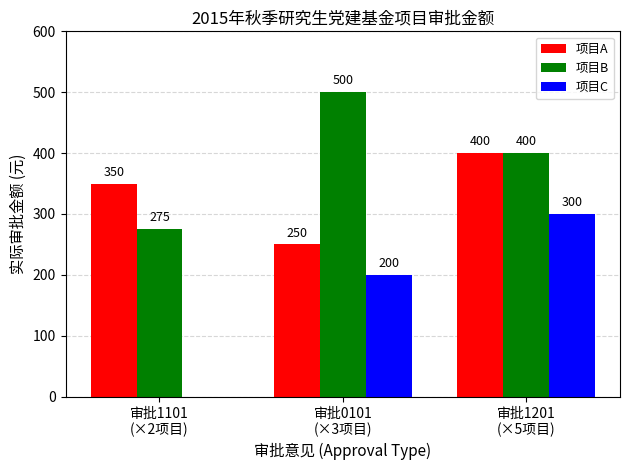

Read the 项目A value at 审批1101
(×2项目).

350